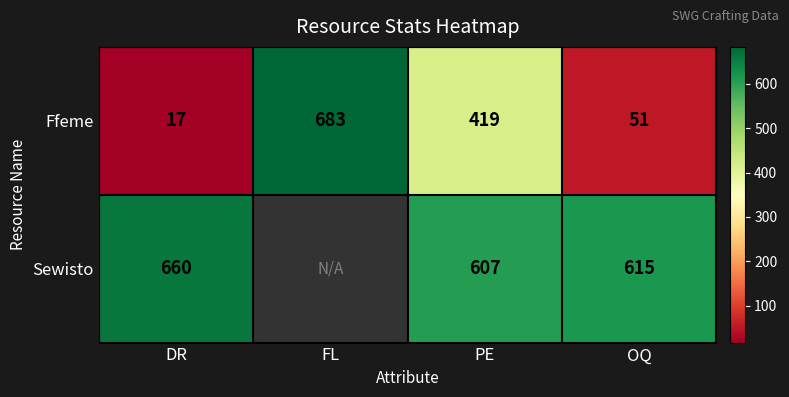

Is the value of Ffeme at PE greater than the value of Sewisto at PE?

No